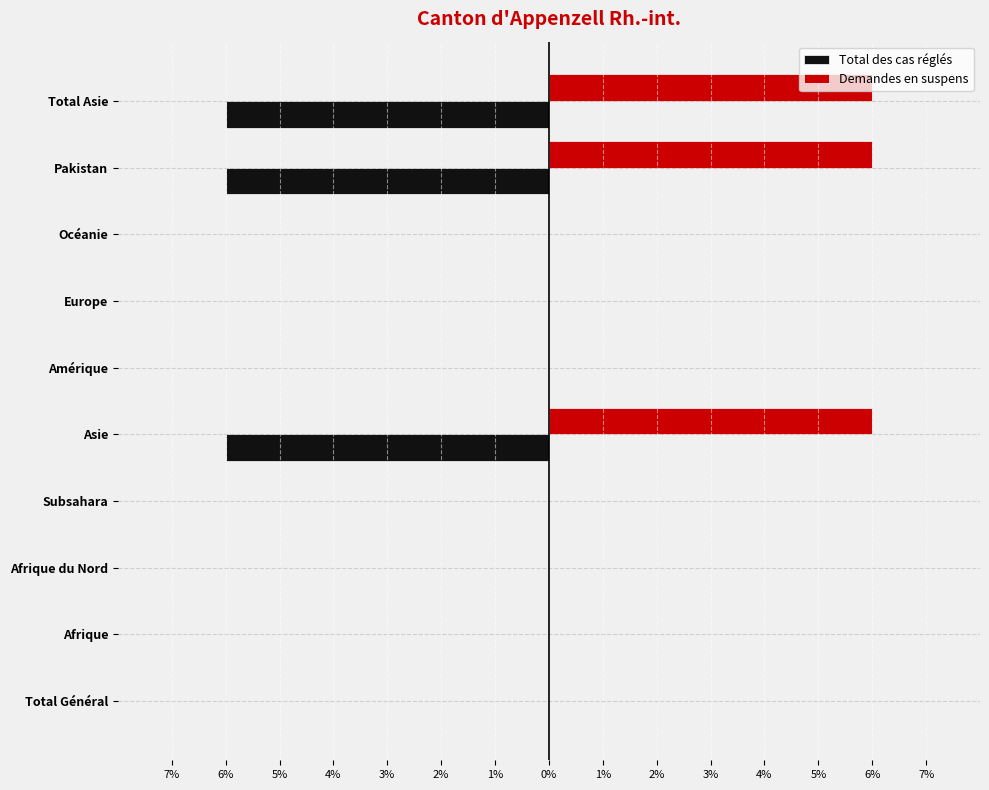

What are all the series names shown in the legend?

Total des cas réglés, Demandes en suspens